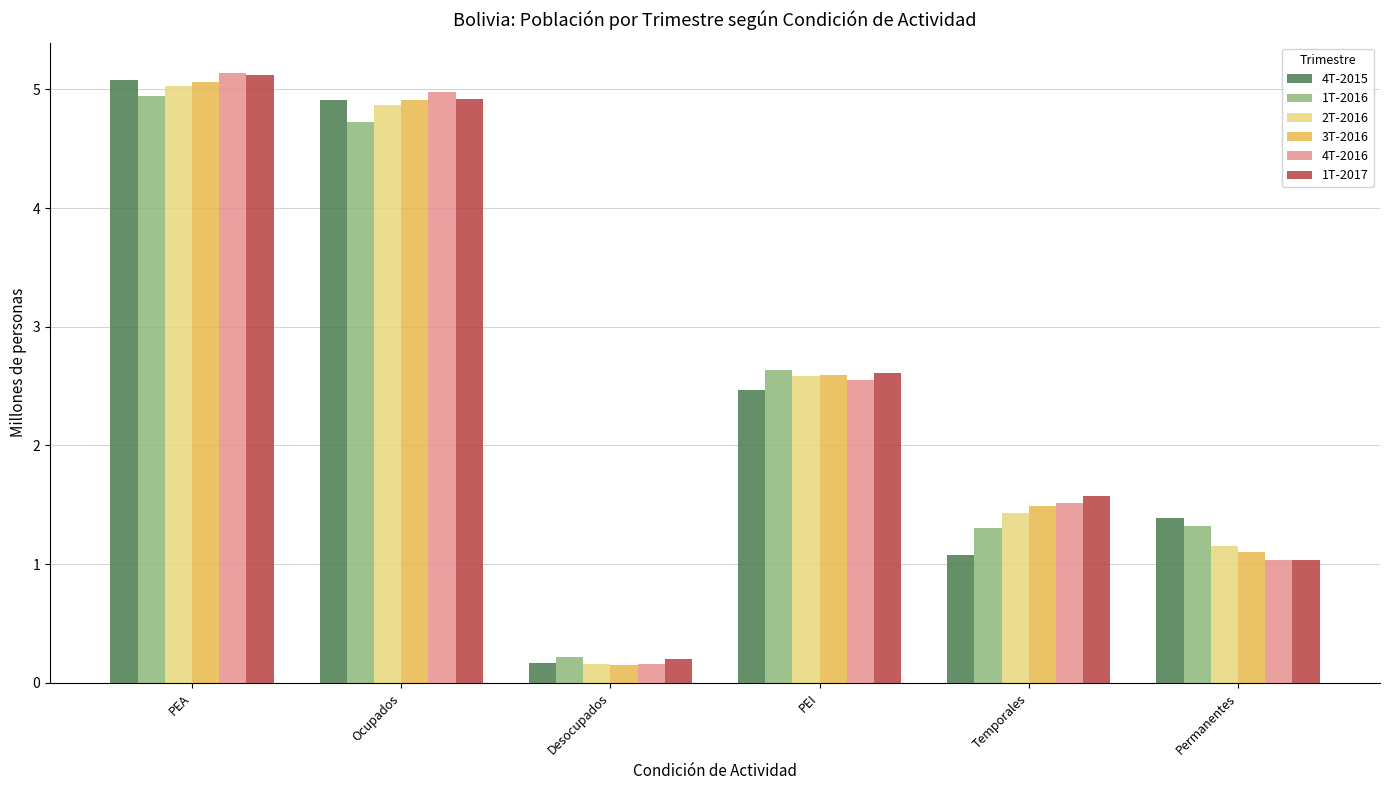

Which label corresponds to the smallest value in the chart?

Desocupados